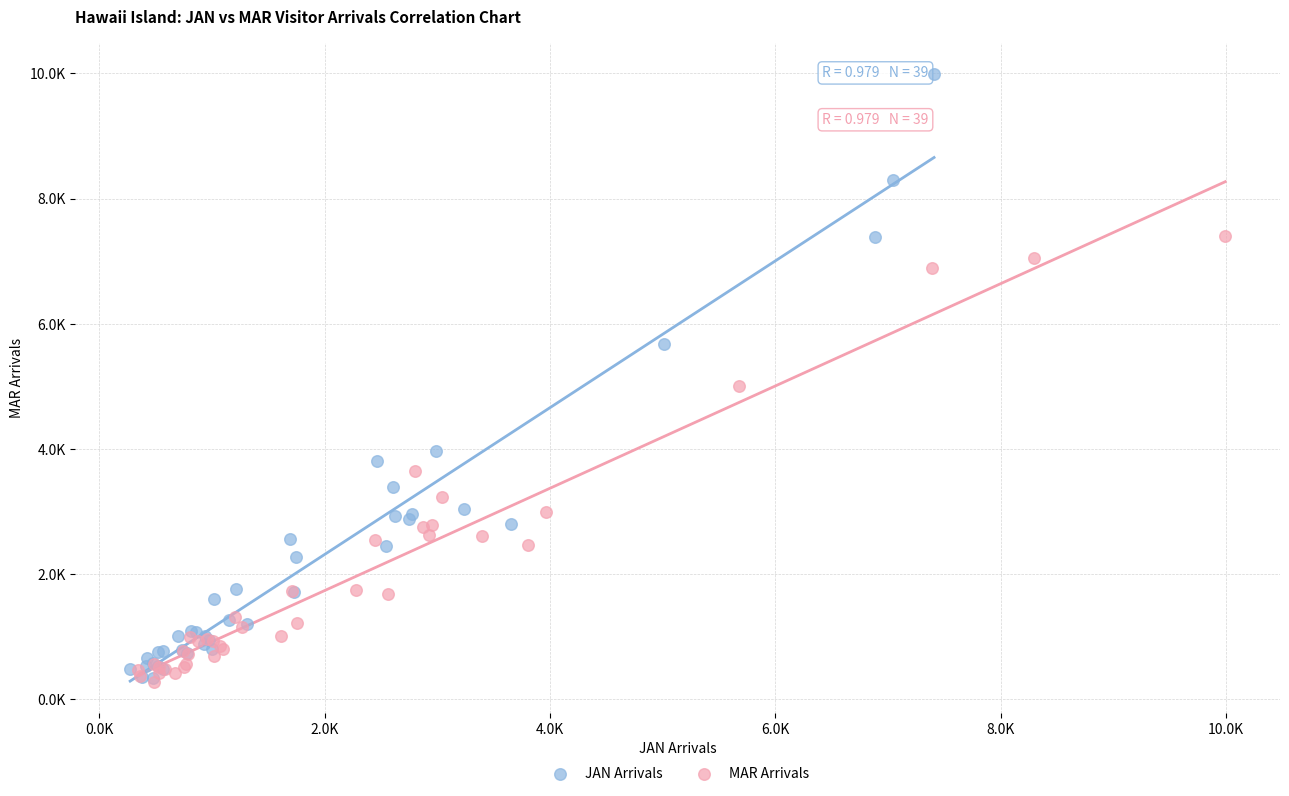

What are all the series names shown in the legend?

JAN Arrivals, MAR Arrivals